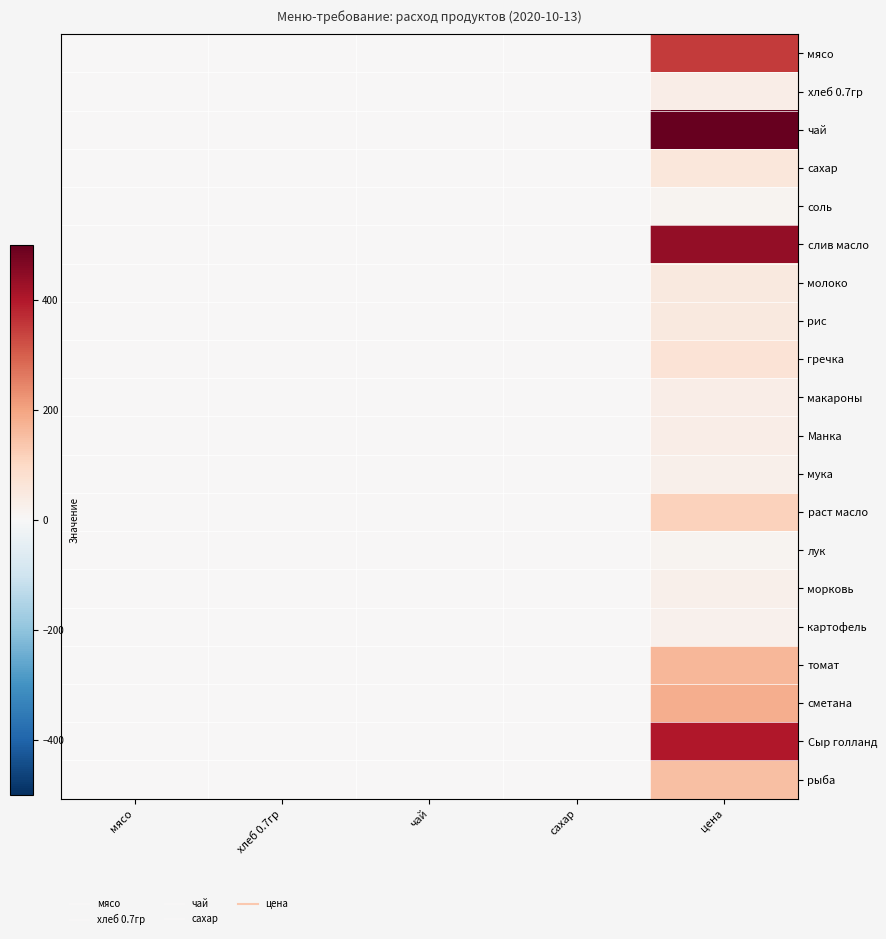

At how many categories does at least one series exceed 267?

1